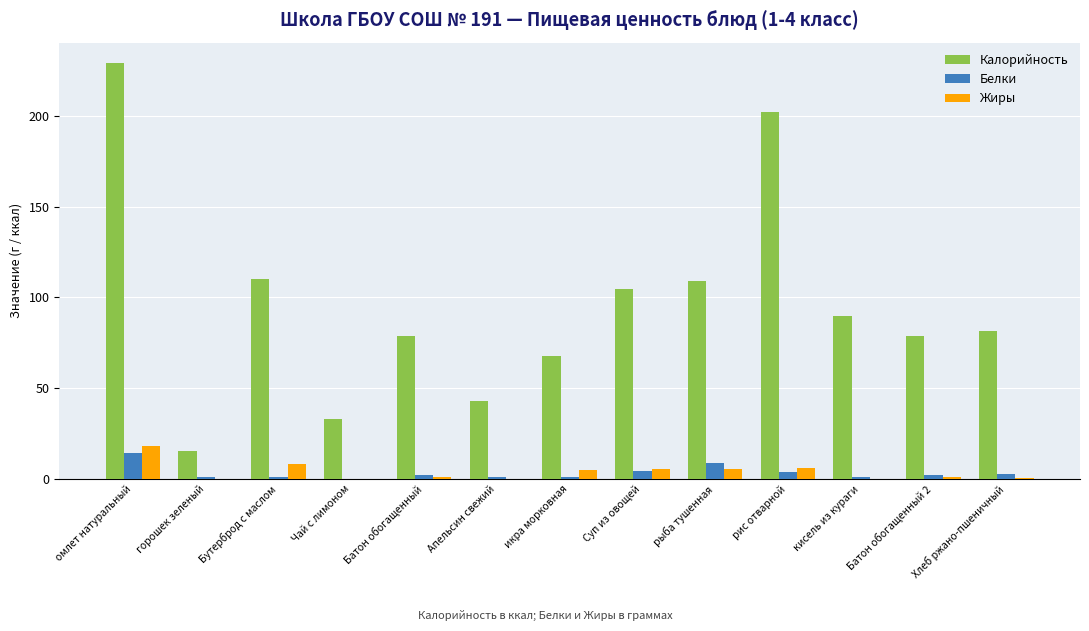

What is the average value of the Жиры series?

3.9